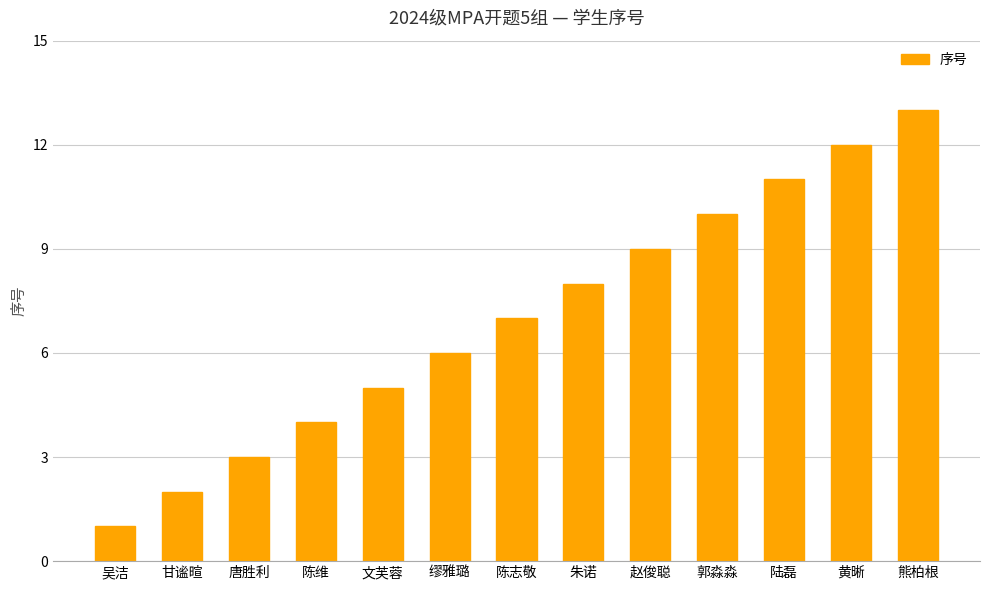

What is the difference between the maximum and minimum values?

12